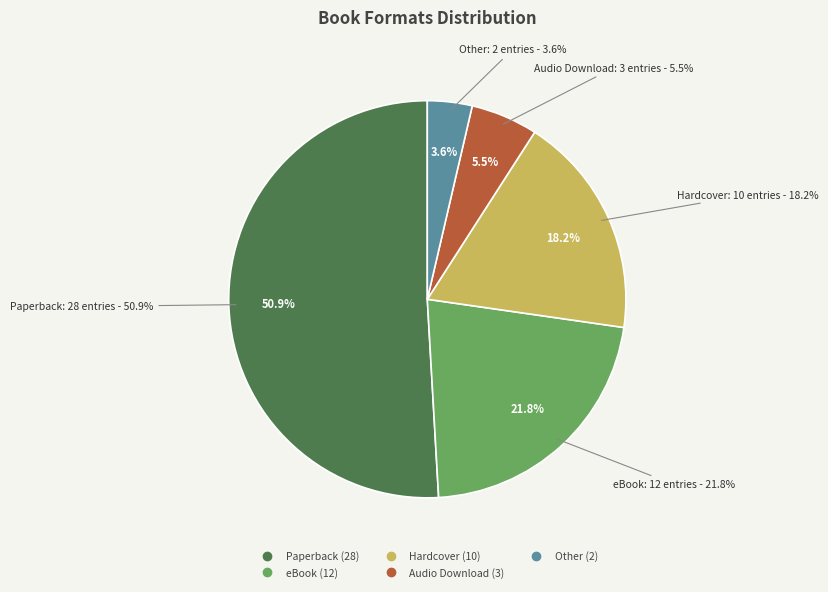

To the nearest percent, what is the difference between the largest and smallest slice percentages?

47%